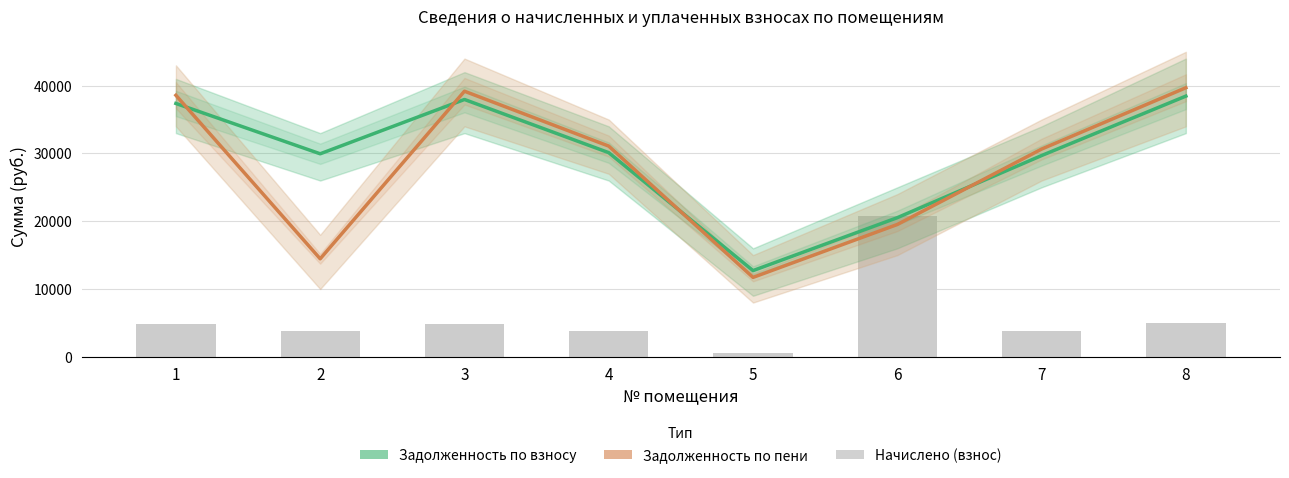

The value of Задолженность по взносу at 3 is 37963.7. True or false?

True